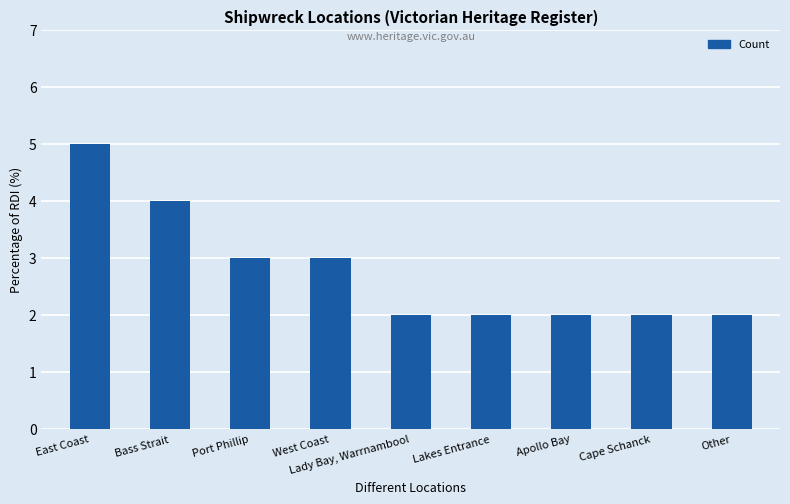

What is the greatest value displayed?

5